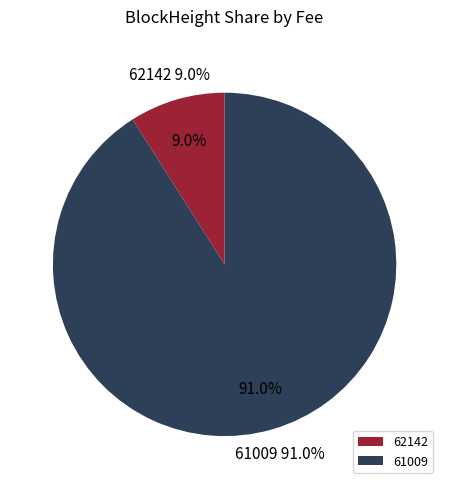

Is there any slice that represents more than half of the pie?

Yes